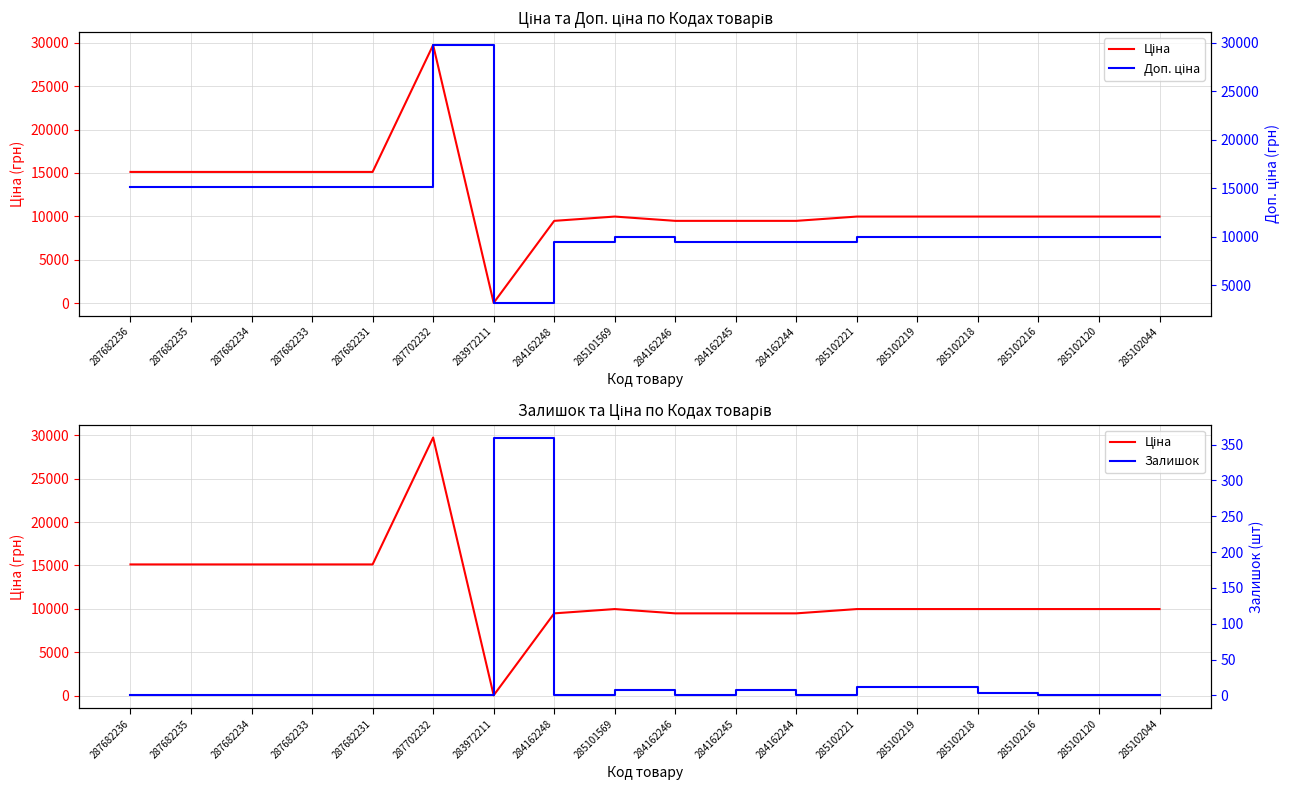

Reading right to left, list all the values displayed in this chart.

Ціна: 285102044=9975.0	285102120=9975.0	285102216=9975.0	285102218=9975.0	285102219=9975.0	285102221=9975.0	284162244=9480.1	284162245=9480.1	284162246=9480.1	285101569=9975.0	284162248=9480.1	283972211=32.0	287702232=29747.2	287682231=15120.0	287682233=15120.0	287682234=15120.0	287682235=15120.0	287682236=15120.0
Доп. ціна: 285102044=9975.0	285102120=9975.0	285102216=9975.0	285102218=9975.0	285102219=9975.0	285102221=9975.0	284162244=9480.1	284162245=9480.1	284162246=9480.1	285101569=9975.0	284162248=9480.1	283972211=3205.0	287702232=29747.2	287682231=15120.0	287682233=15120.0	287682234=15120.0	287682235=15120.0	287682236=15120.0
Залишок: 285102044=1.0	285102120=0.0	285102216=0.0	285102218=3.0	285102219=11.0	285102221=11.0	284162244=0.0	284162245=8.0	284162246=0.0	285101569=7.0	284162248=0.0	283972211=360.0	287702232=0.0	287682231=0.0	287682233=0.0	287682234=0.0	287682235=0.0	287682236=0.0